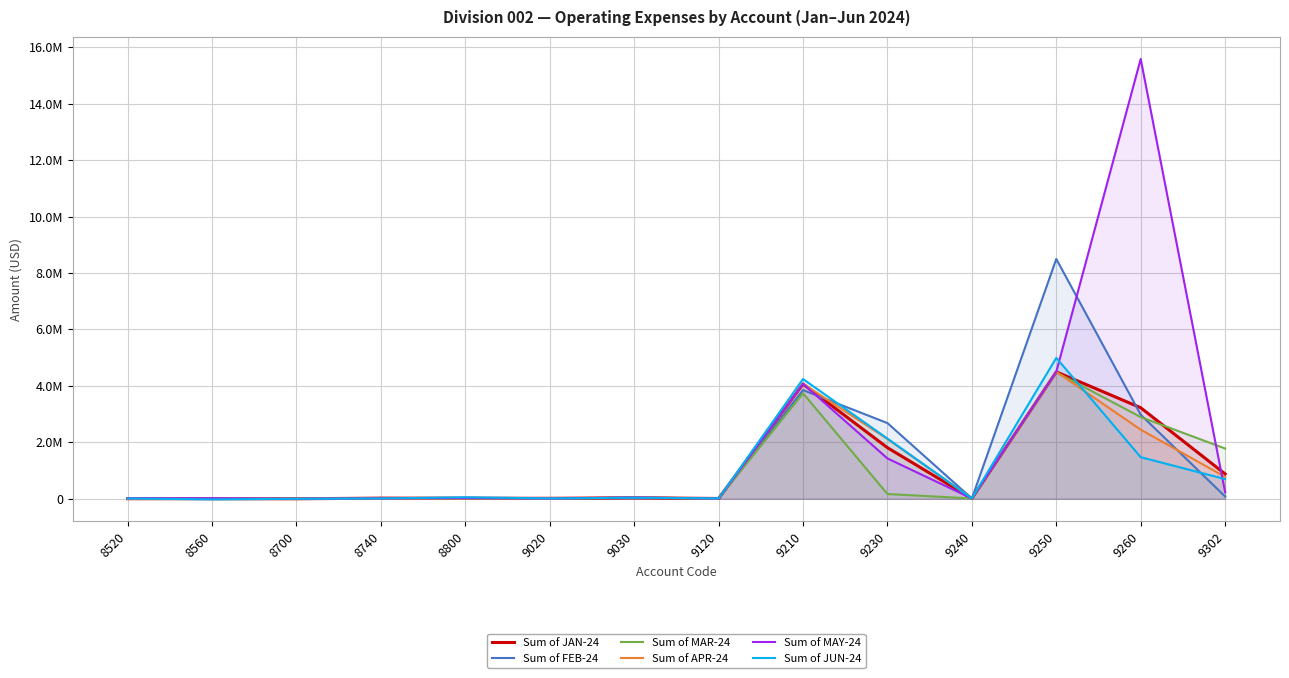

Which series ends up on top after the final intersection of Sum of MAR-24 and Sum of JUN-24?

Sum of MAR-24